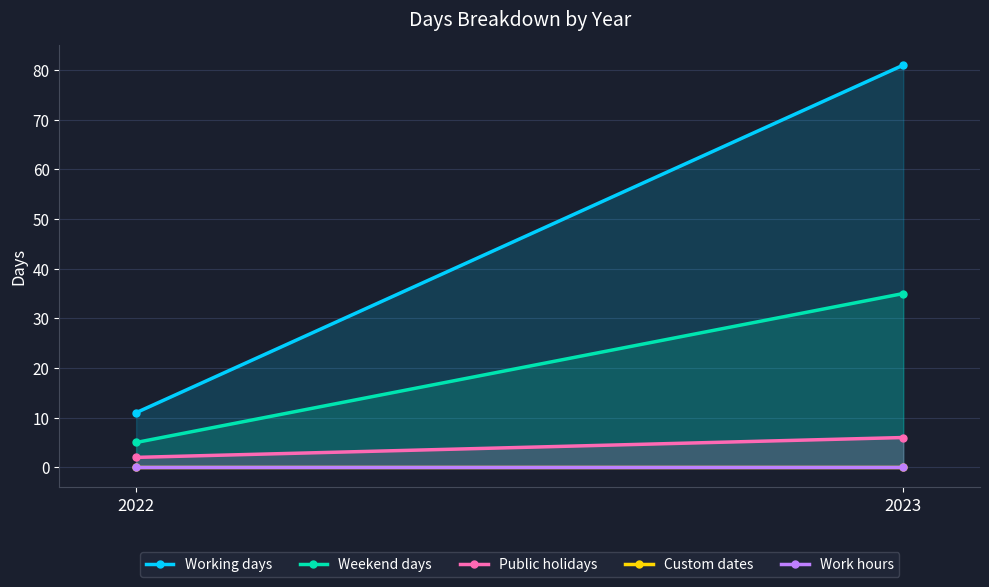

Is the value of Working days at 2023 greater than the value of Weekend days at 2022?

Yes